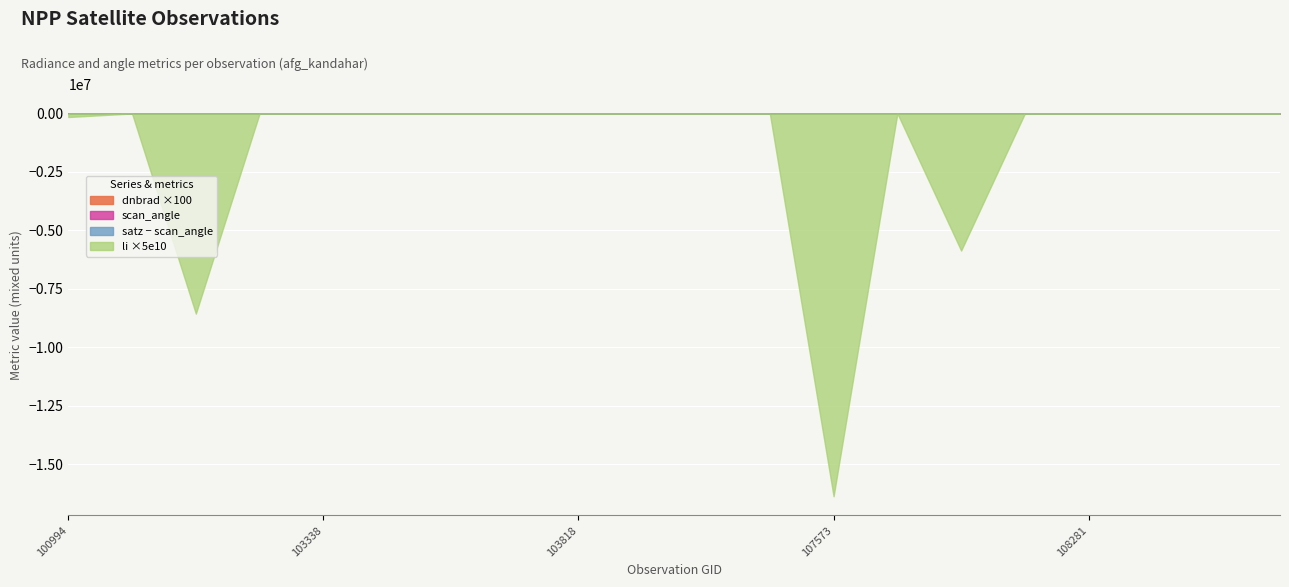

Which series has the largest total across all categories?

satz